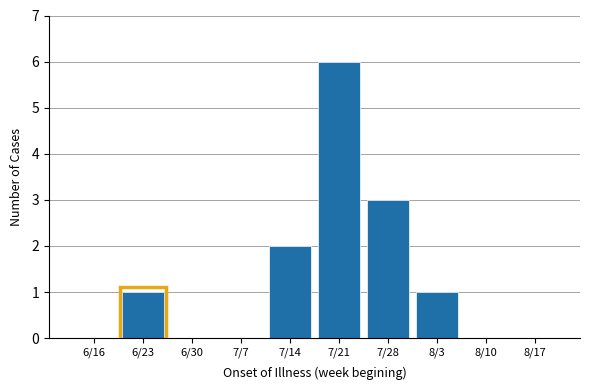

Reading left to right, what are all the values shown in this chart?

6/16=0	6/23=1	6/30=0	7/7=0	7/14=2	7/21=6	7/28=3	8/3=1	8/10=0	8/17=0